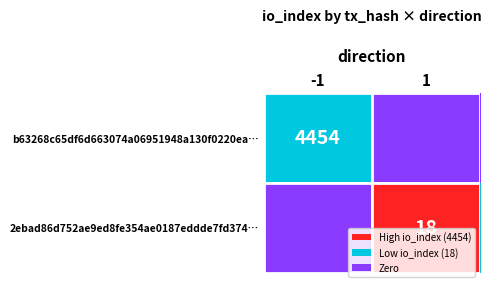

Which label corresponds to the largest value in the chart?

-1